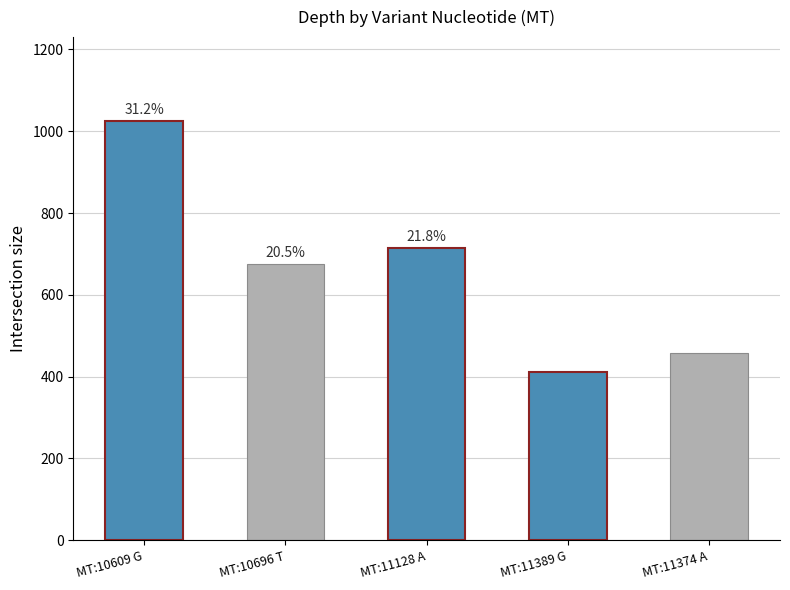

What is the value of the 1st bar from the left?

1025